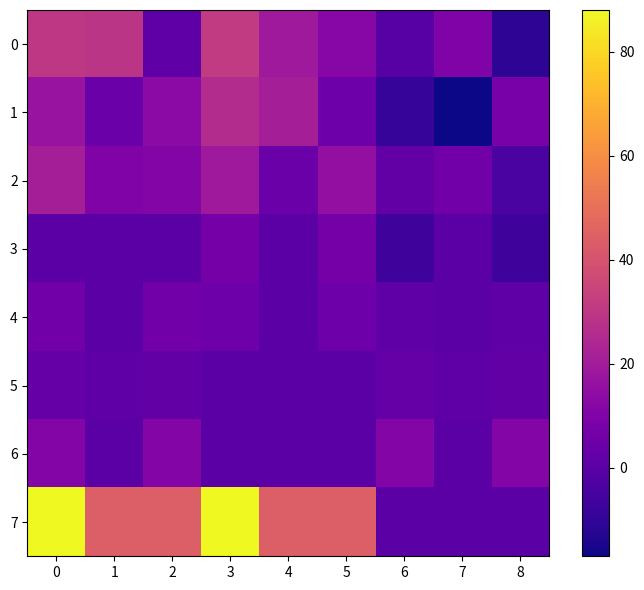

Reading right to left, list all the values displayed in this chart.

0: 8=-11	7=10	6=-1	5=12	4=19	3=31	2=1	1=29	0=30
1: 8=8	7=-17	6=-9	5=5	4=21	3=26	2=13	1=4	0=17
2: 8=-4	7=6	6=2	5=15	4=4	3=19	2=11	1=10	0=21
3: 8=-7	7=0	6=-7	5=7	4=0	3=7	2=0	1=0	0=0
4: 8=1	7=0	6=1	5=5	4=0	3=5	2=6	1=0	0=6
5: 8=2	7=1	6=3	5=0	4=0	3=0	2=2	1=1	0=3
6: 8=11	7=0	6=11	5=0	4=0	3=0	2=11	1=0	0=11
7: 8=0	7=0	6=0	5=44	4=44	3=88	2=44	1=44	0=88